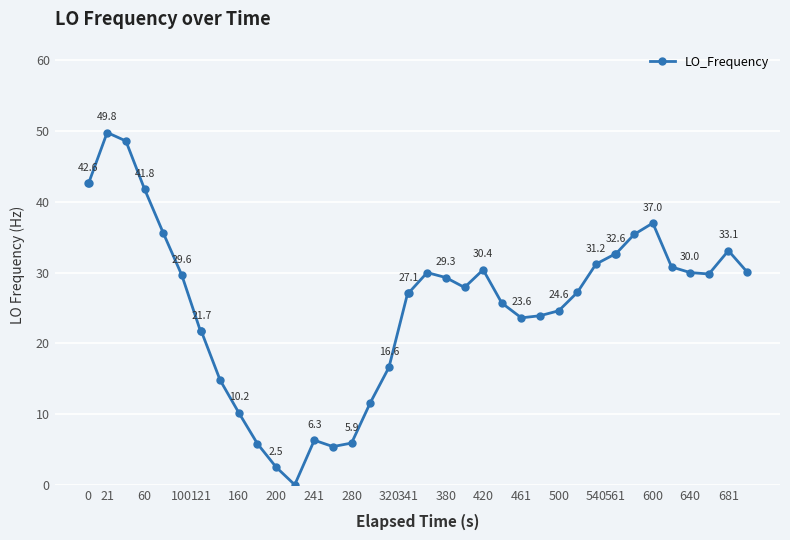

Reading right to left, transcribe all the data shown in this chart.

30.1	33.1	29.8	30.0	30.8	37.0	35.4	32.6	32.6	31.2	27.2	24.6	23.9	23.6	25.7	30.4	27.9	29.3	30.0	27.1	27.1	16.6	11.6	5.9	5.4	6.3	0.0	2.5	5.8	10.2	14.8	21.7	21.7	29.6	35.6	41.8	48.6	49.8	42.6	42.6